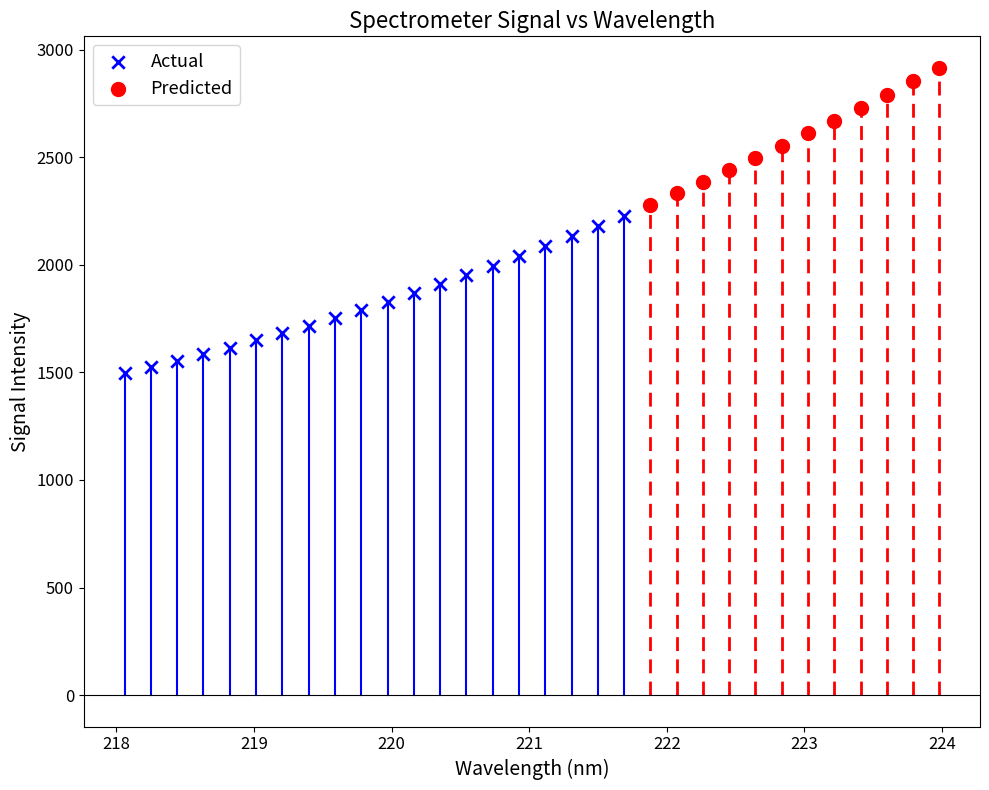

Which series contains the highest Y value?

Predicted